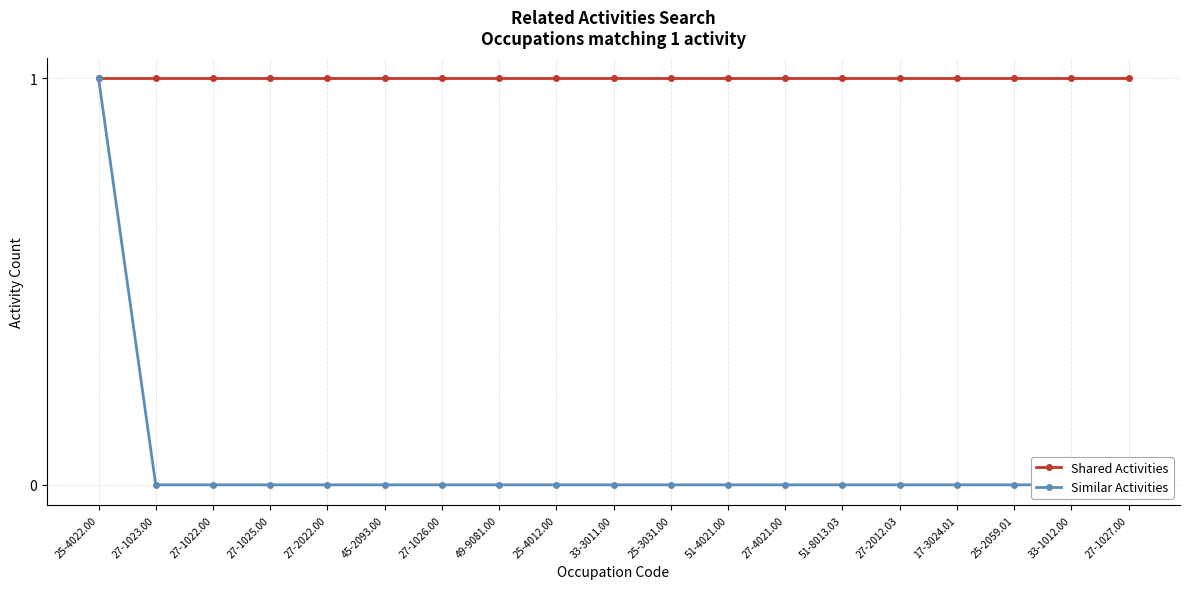

Reading left to right, extract all data points from this chart.

Shared Activities: 1	1	1	1	1	1	1	1	1	1	1	1	1	1	1	1	1	1	1
Similar Activities: 1	0	0	0	0	0	0	0	0	0	0	0	0	0	0	0	0	0	0